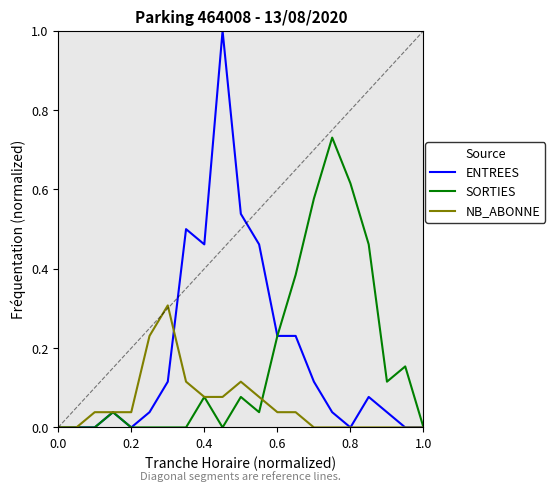

What are all the series names shown in the legend?

ENTREES, SORTIES, NB_ABONNE